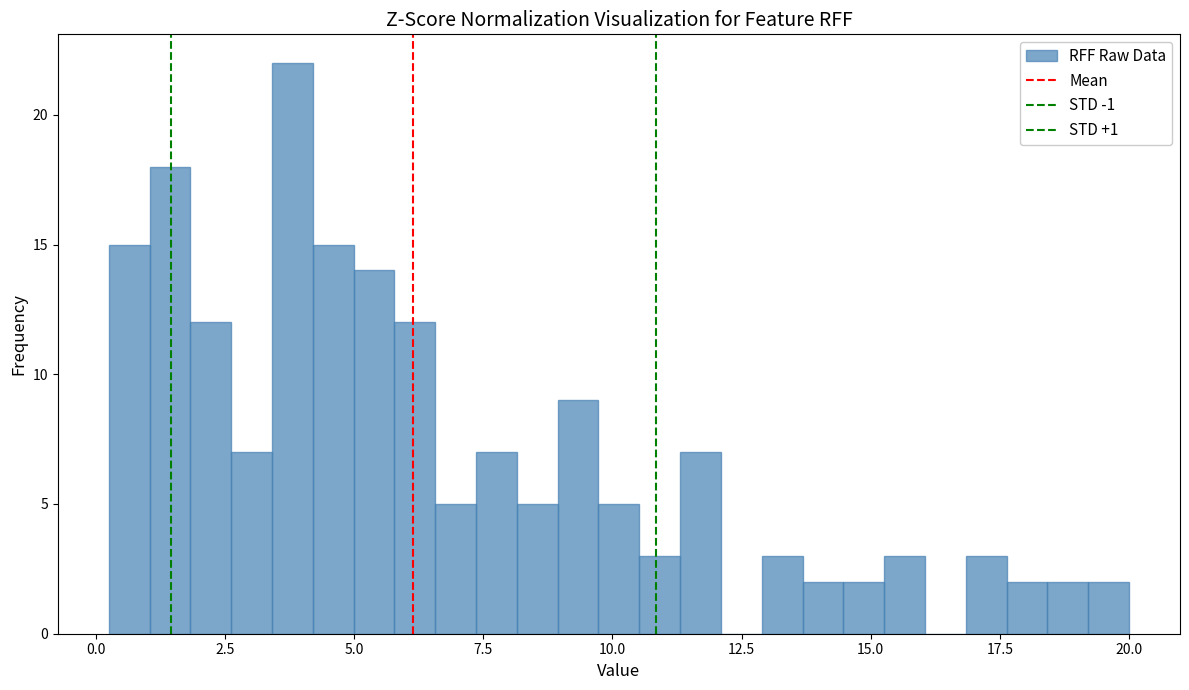

Read against the x-axis, roughly where is the centre of the tallest bar?

4.0